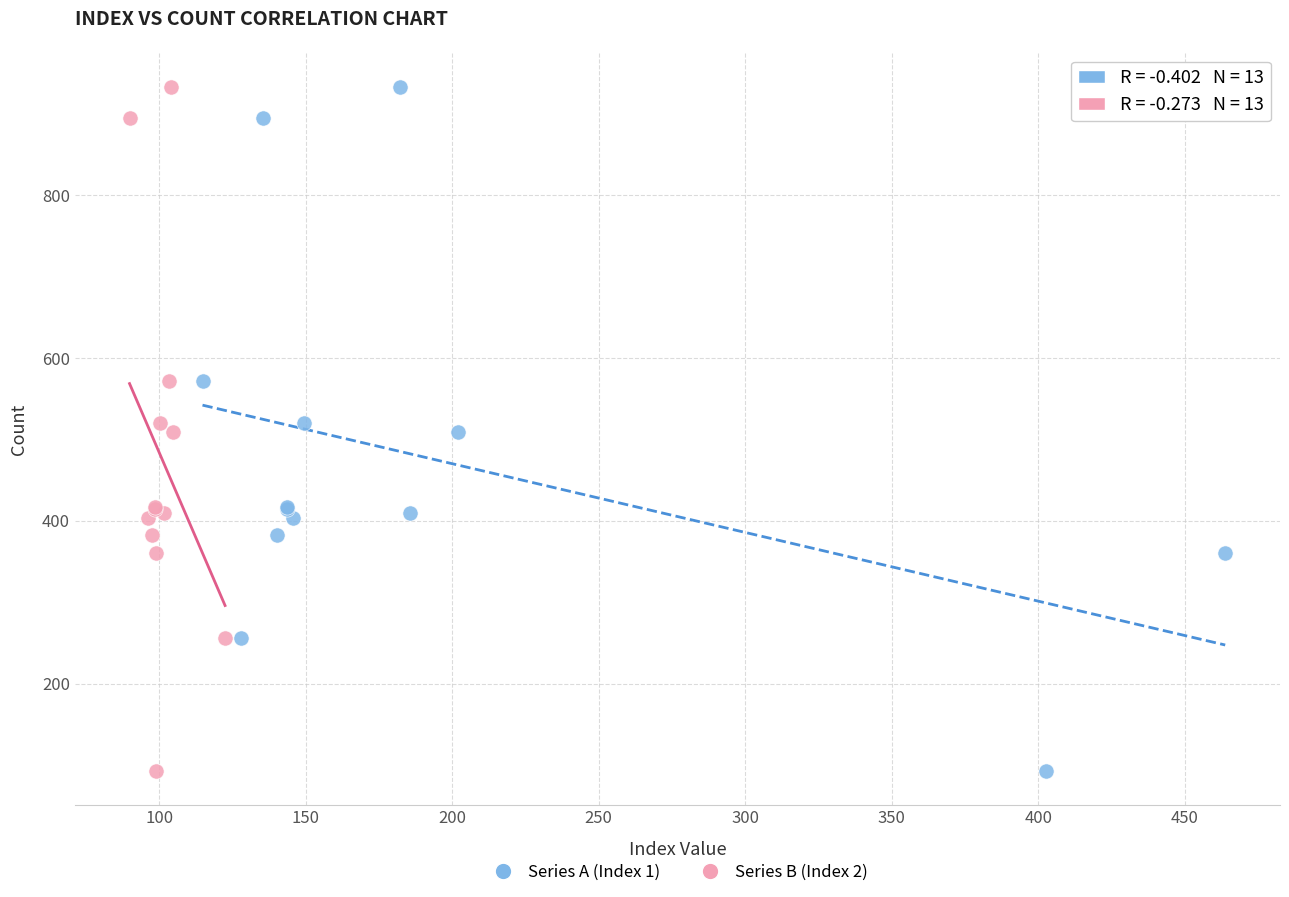

What are all the series names shown in the legend?

Series A (Index 1), Series B (Index 2)